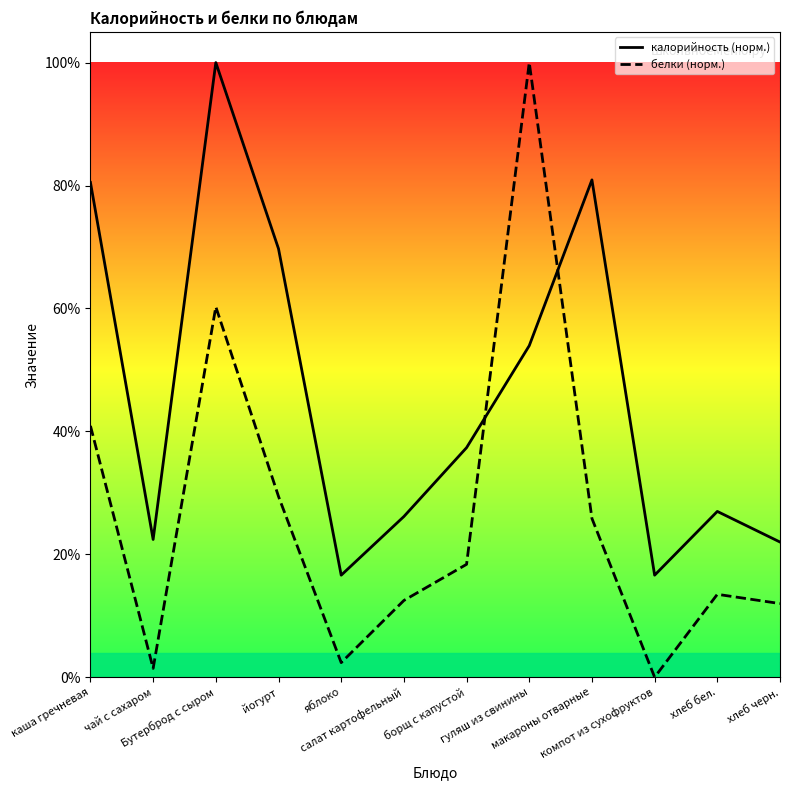

Reading left to right, what are all the values shown in this chart?

калорийность (норм.): 0.8	0.2	1.0	0.7	0.2	0.3	0.4	0.5	0.8	0.2	0.3	0.2
белки (норм.): 0.4	0.0	0.6	0.3	0.0	0.1	0.2	1.0	0.3	0.0	0.1	0.1